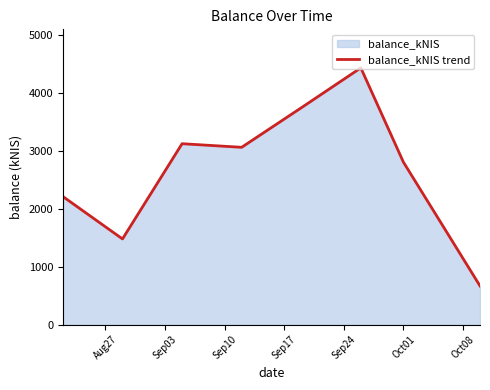

What is the minimum value shown in the chart?

670.0